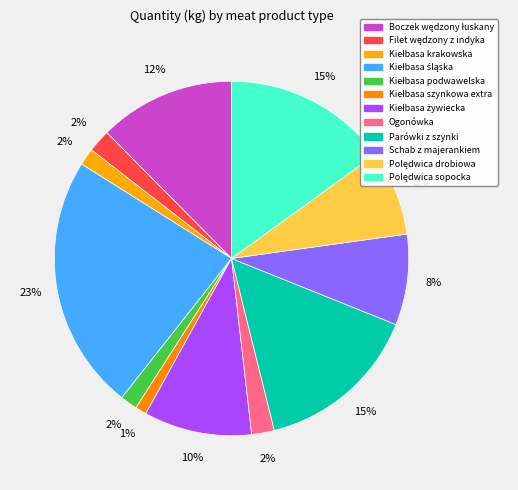

Which category has the smallest portion of the pie?

Kiełbasa szynkowa extra